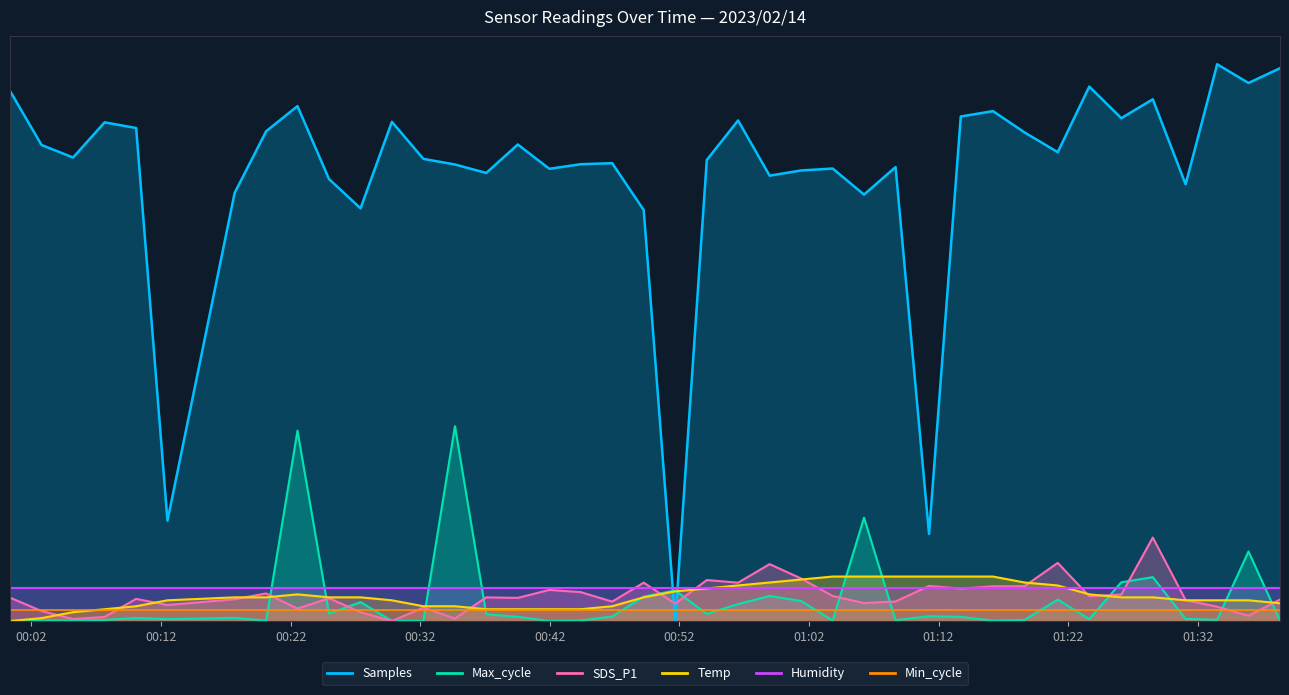

Is it true that Samples equals 0.6 at 2023/02/14 00:39:32?

False